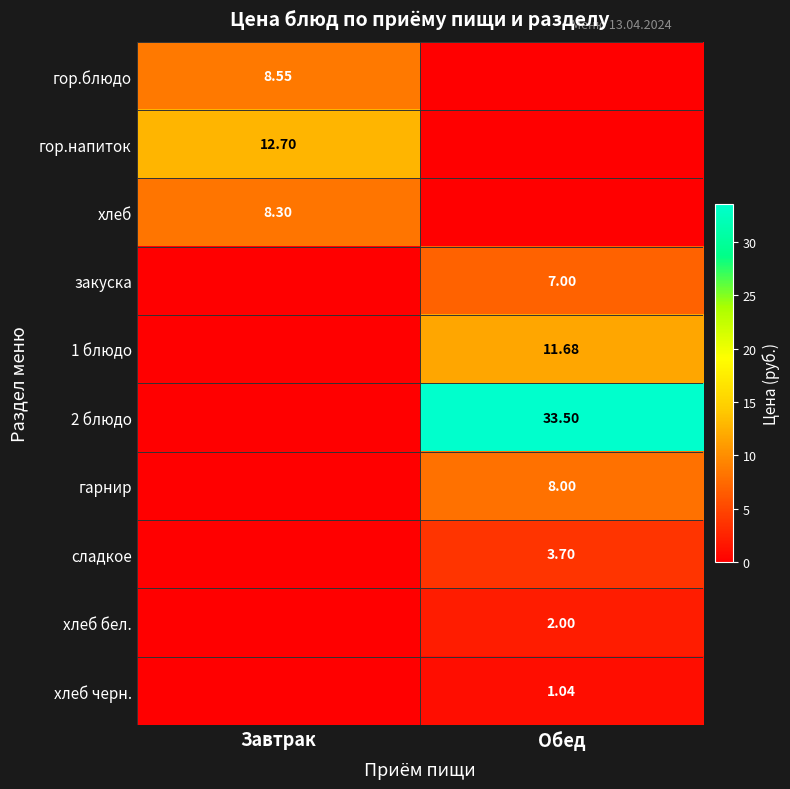

Is the value of гор.блюдо at Завтрак greater than the value of хлеб бел. at Обед?

Yes